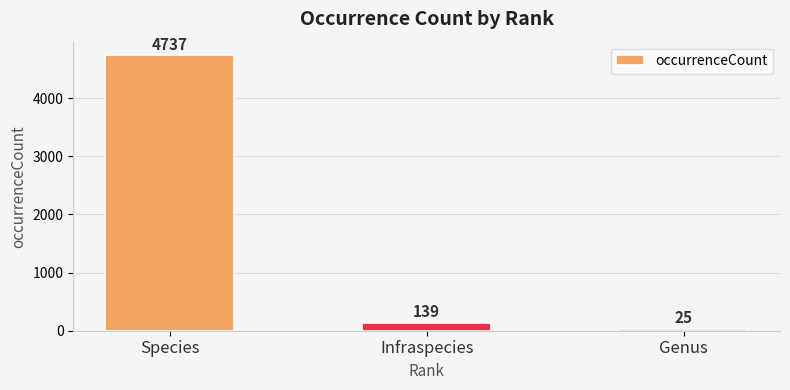

Where is the data nearest to the value 2381?

Infraspecies